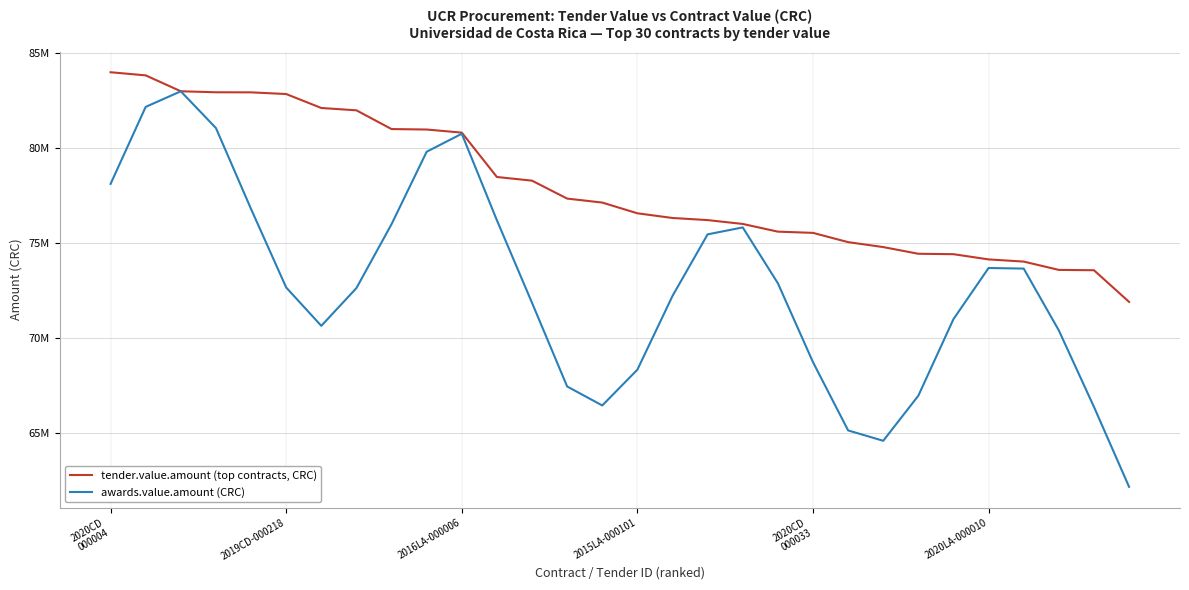

What is the sum of all awards.value.amount (CRC) values?

2182239782.7